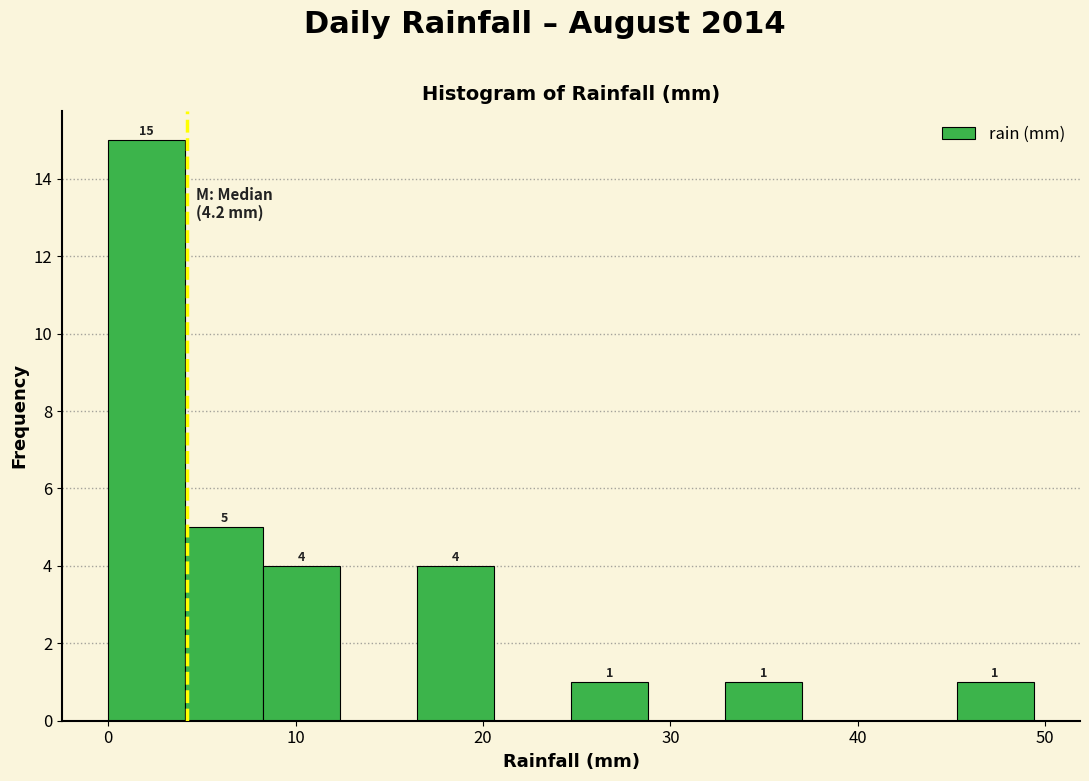

Which range on the x-axis has the tallest bar?

0 to 4